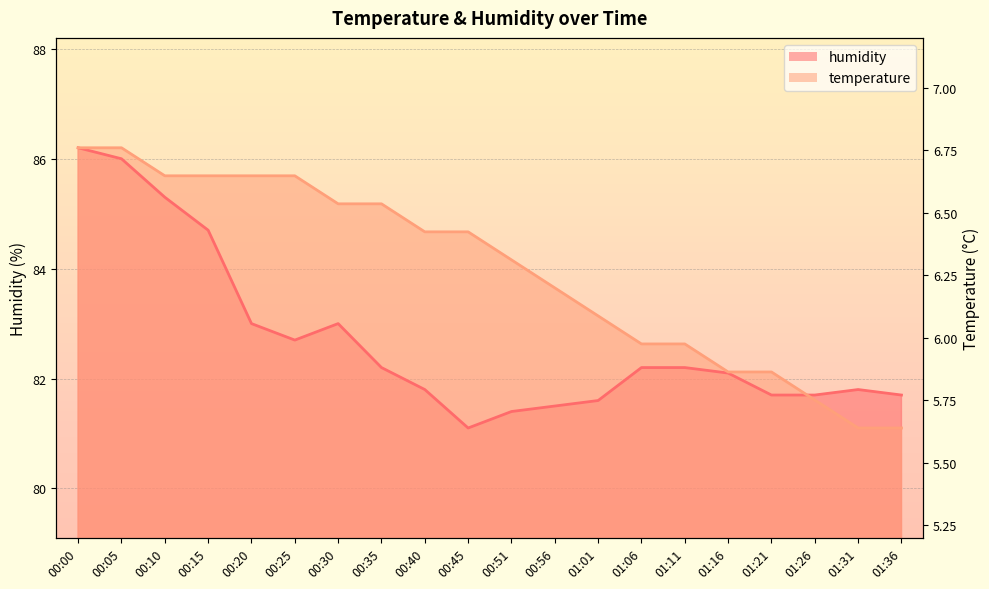

At how many categories does at least one series exceed 85?

8